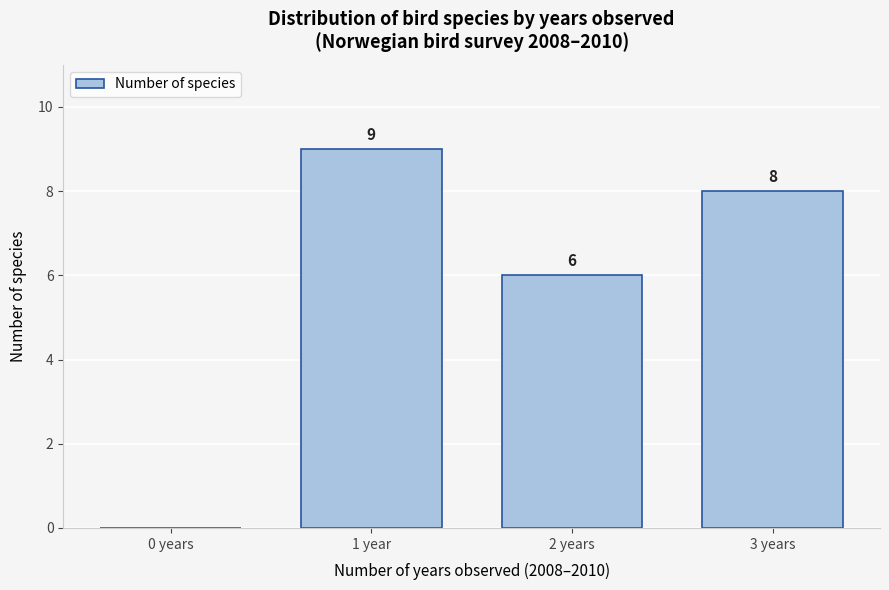

Reading right to left, what are all the values shown in this chart?

3 years=8	2 years=6	1 year=9	0 years=0